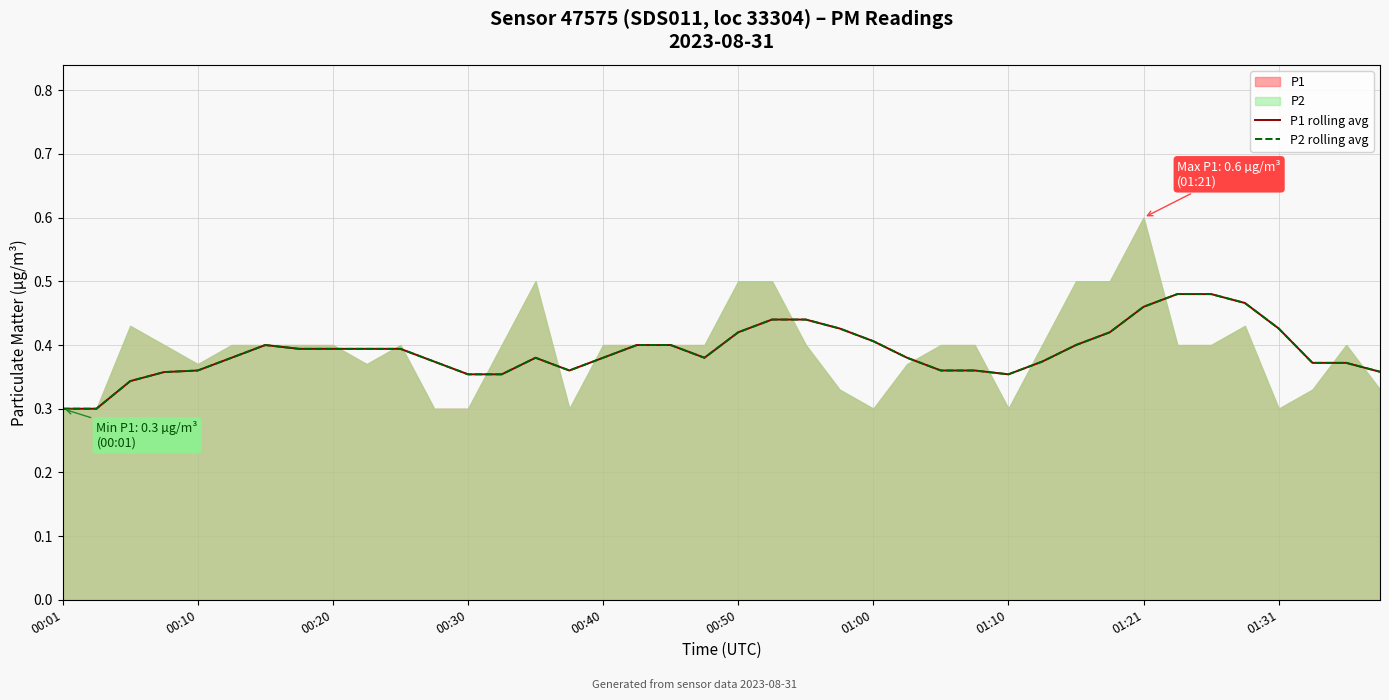

Is it true that P1 rolling avg equals 0.6 at 25?

False